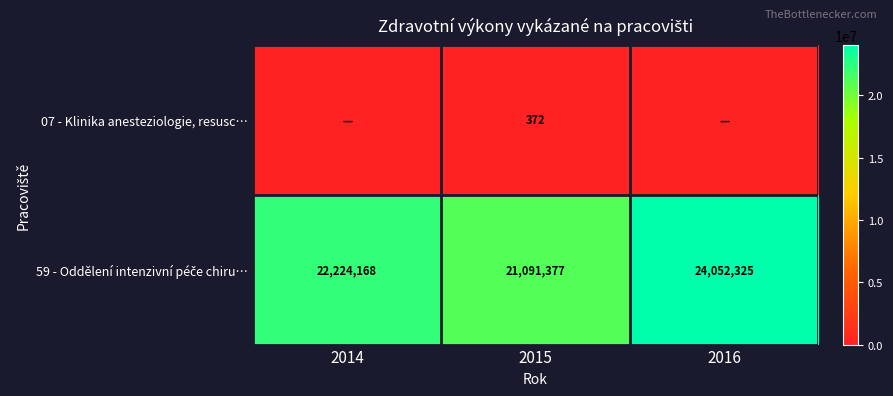

What is the spread (max minus min) of values at 2015?

21091005